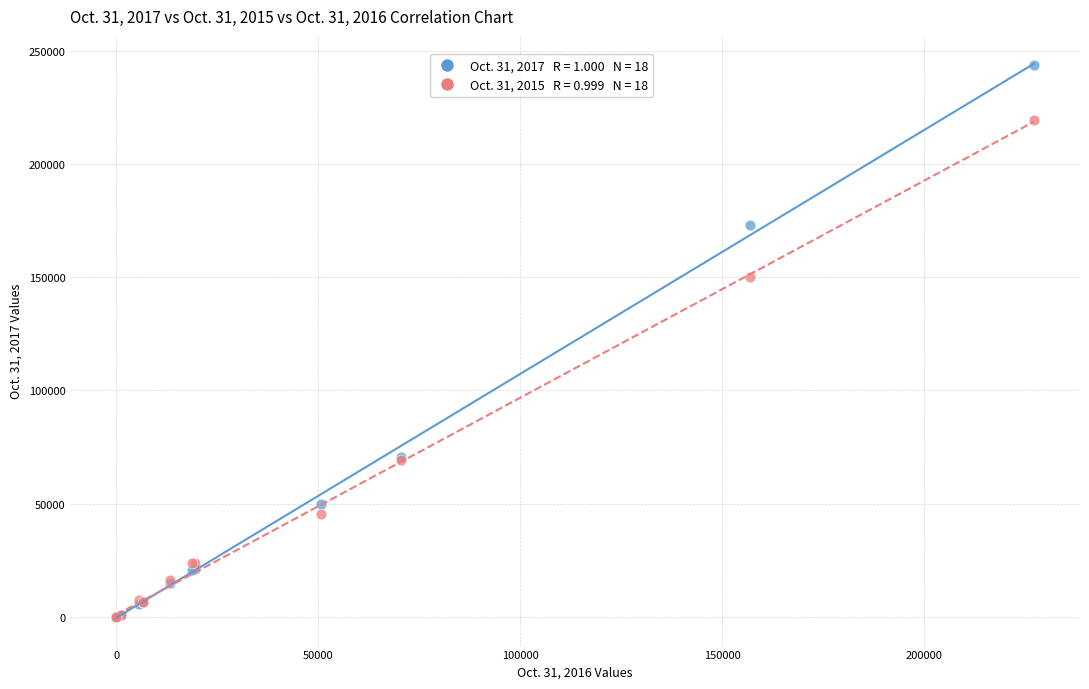

Across all series, what Y value is closest to 121833?

150292.0